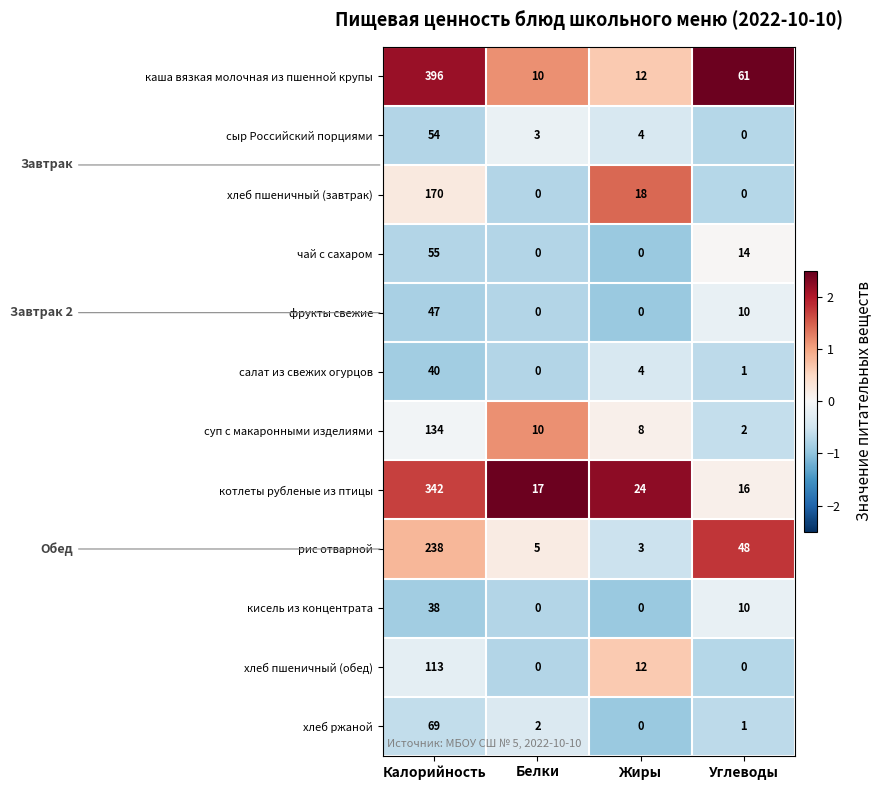

How many хлеб пшеничный (завтрак) values are between 0 and 170?

4